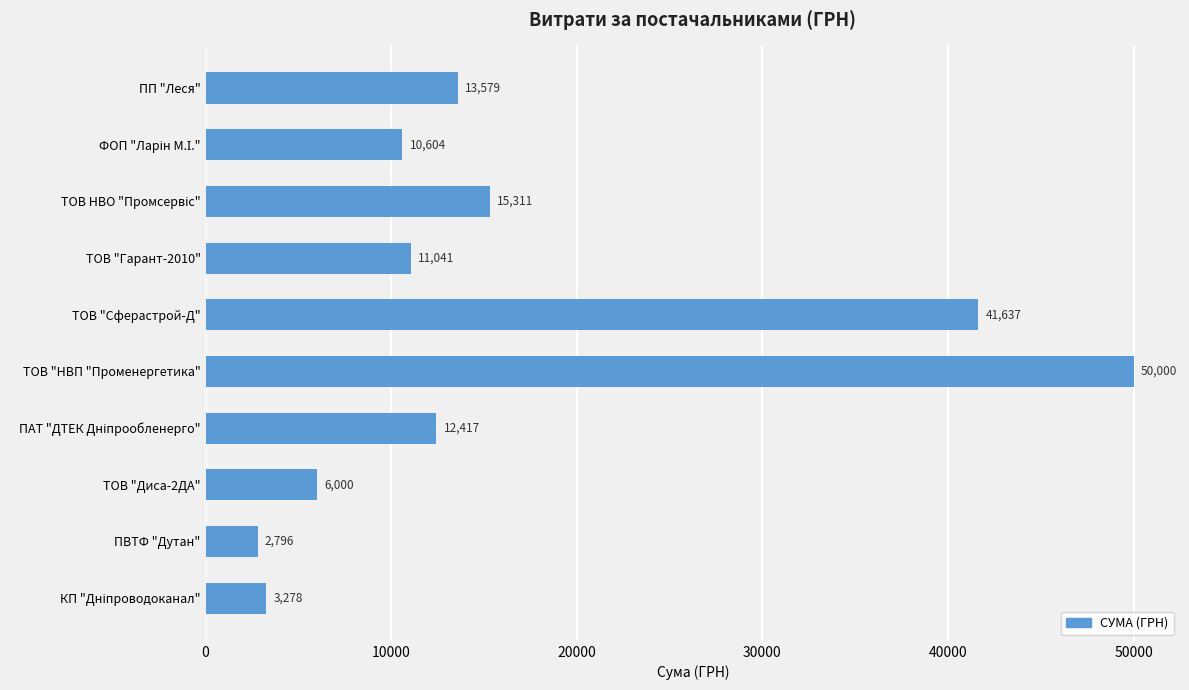

Approximately how many times larger is the value at ПВТФ "Дутан" compared to ТОВ "Гарант-2010"?

0.3